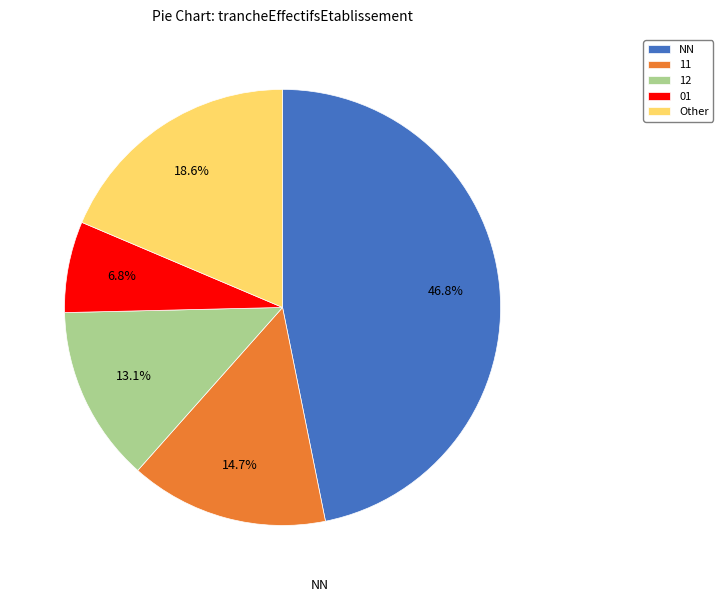

Rank the categories by value from highest to lowest.

NN, Other, 11, 12, 01